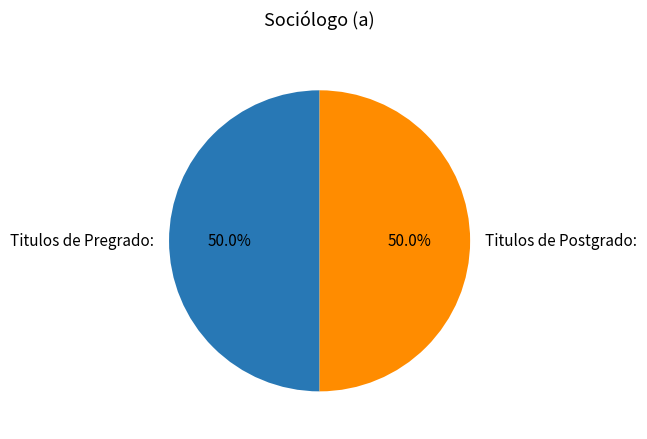

What percentage is NOT represented by Titulos de Postgrado:?

50.0%